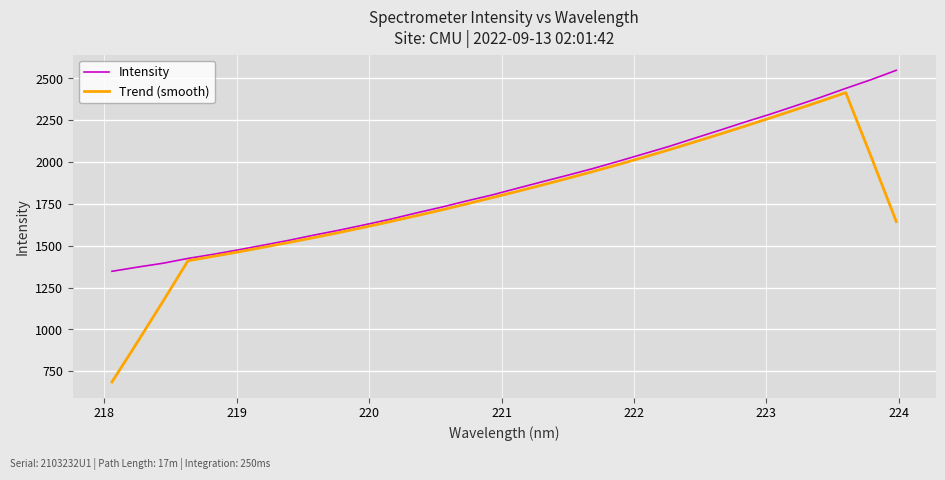

What is the minimum value shown in the chart?

685.7